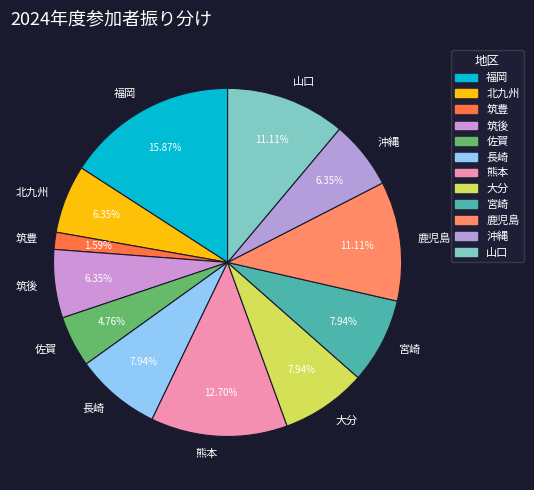

Is there any slice that represents more than half of the pie?

No